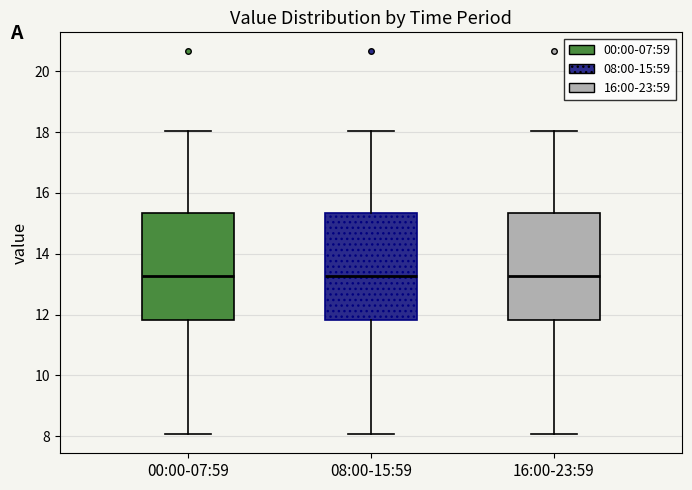

Where does the upper whisker of the box for 00:00-07:59 end on the y-axis? The values are not printed on the chart, so give them approximately, as read against the axis.

18.0